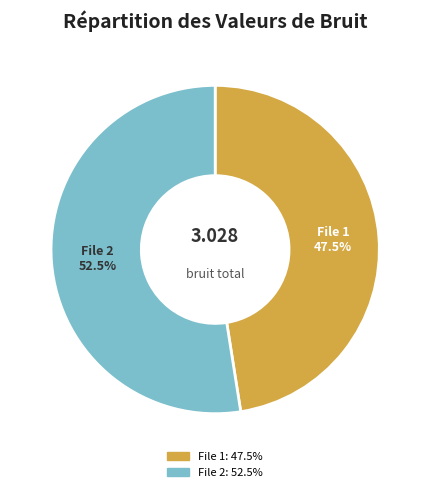

Do File 1 and File 2 together represent more than half of the pie?

Yes